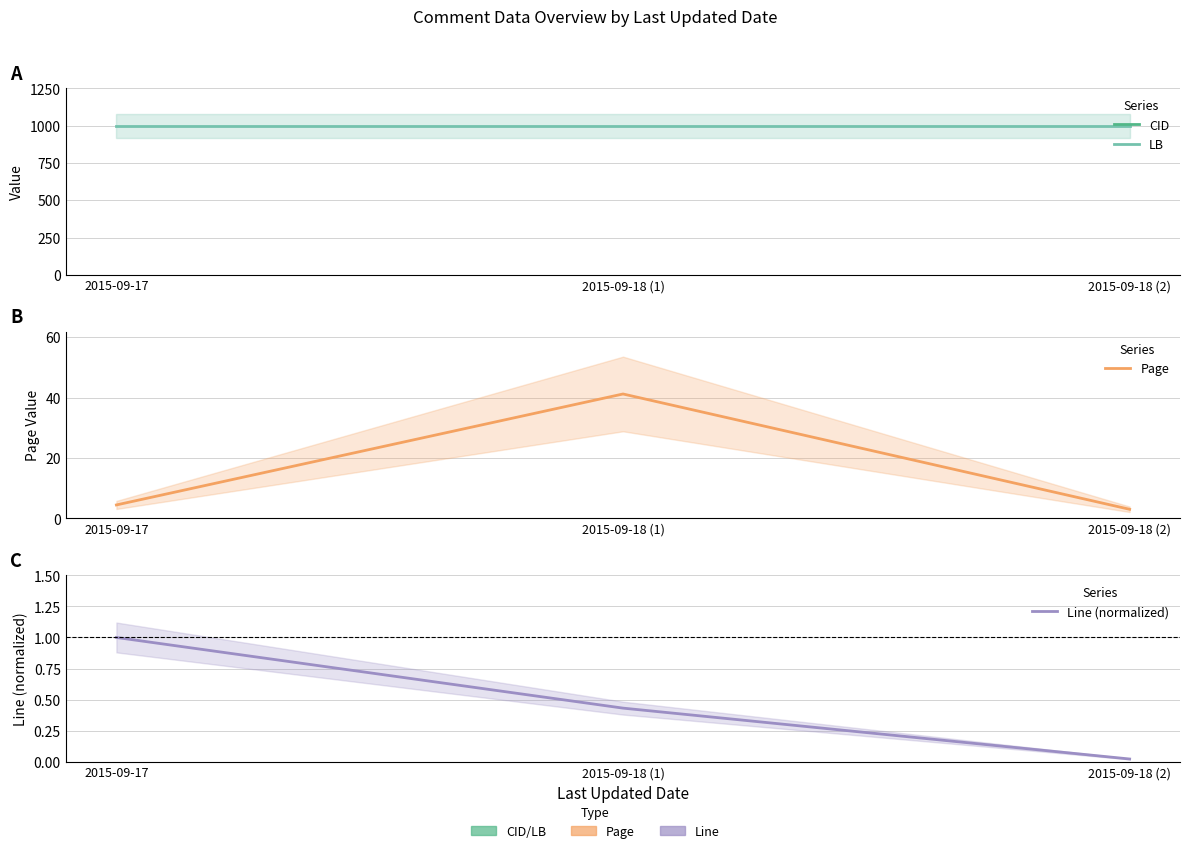

Reading right to left, transcribe all the data shown in this chart.

CID: 6623.0	6416.0	5237.0
LB: 1000.0	1000.0	1000.0
Page: 3.0	41.2	4.4
Line (normalized): 0.0	0.4	1.0